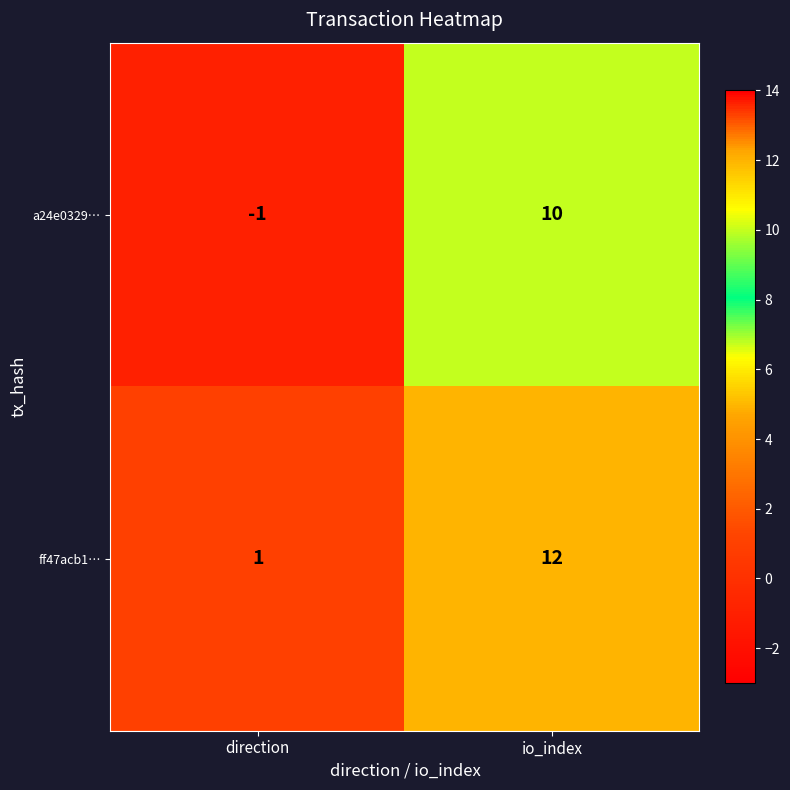

What is the sum of all ff47acb1… values?

13